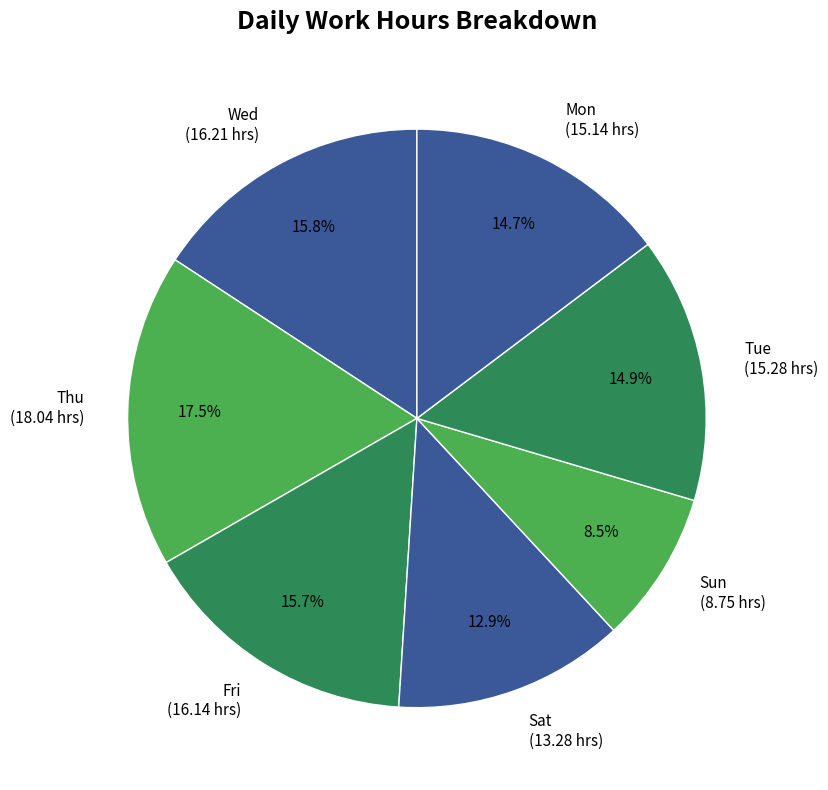

Does any single category account for the majority?

No